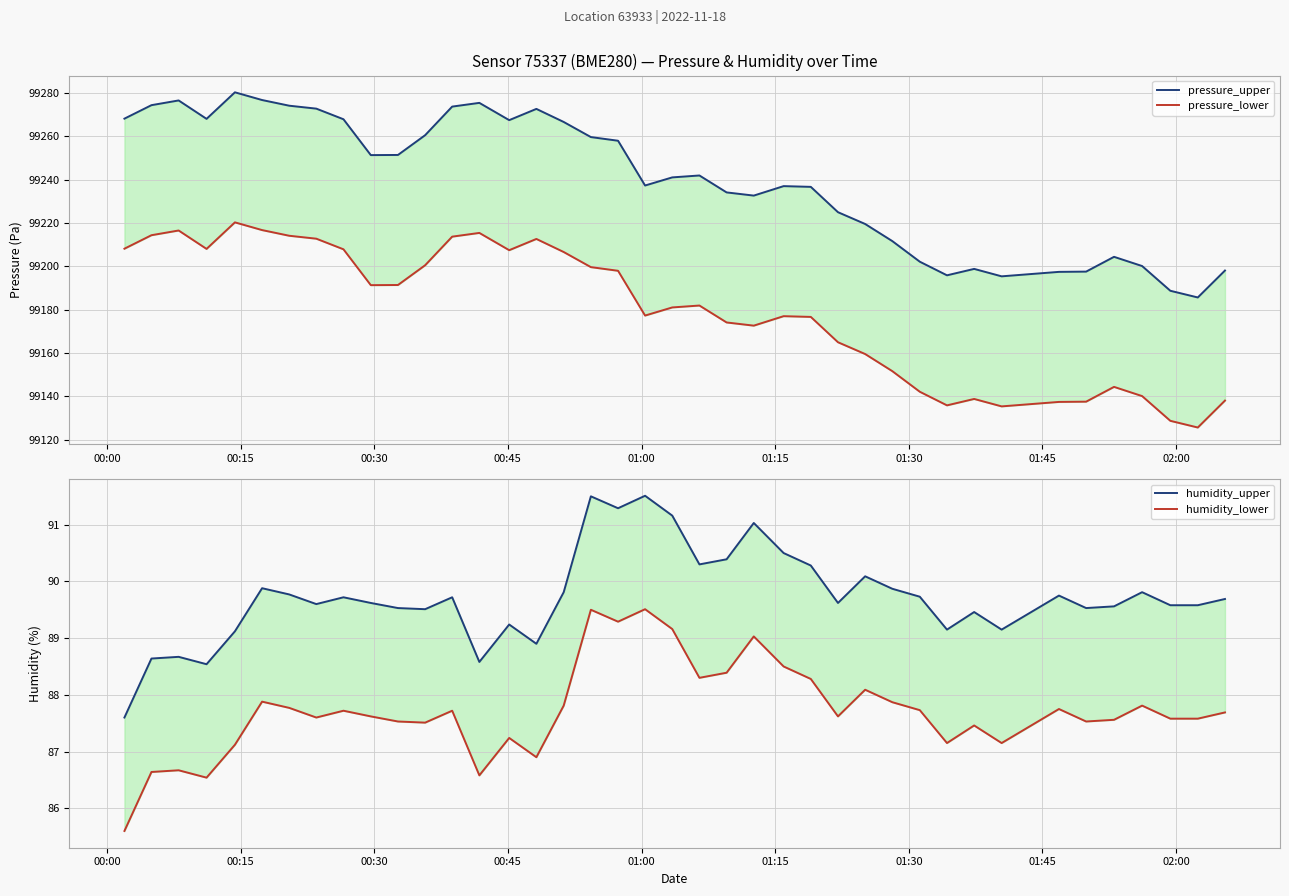

In humidity_upper, how many points are lower than both neighbors (excluding endpoints)?

11